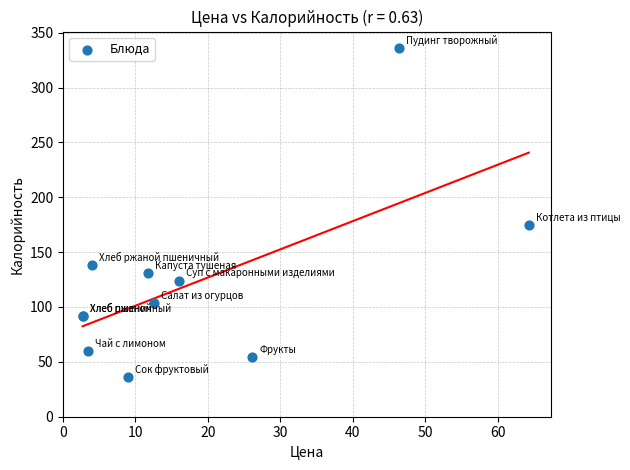

What Y value in the scatter plot is closest to 186?

175.0